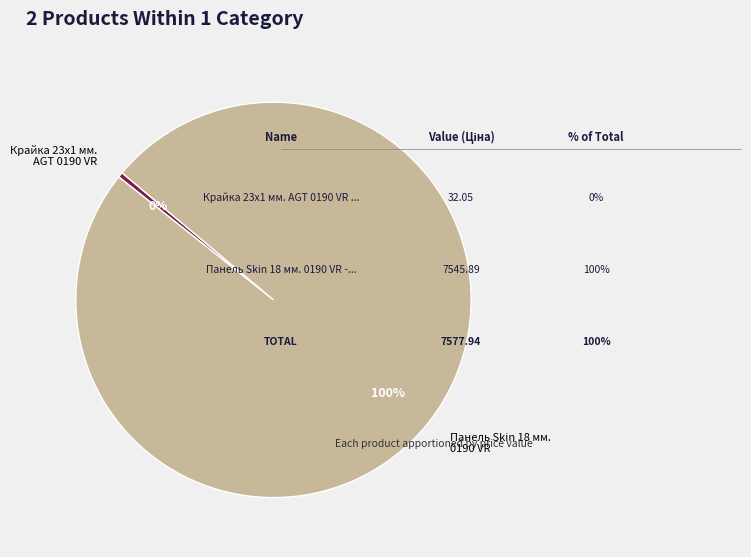

How many slices are in this pie chart?

2